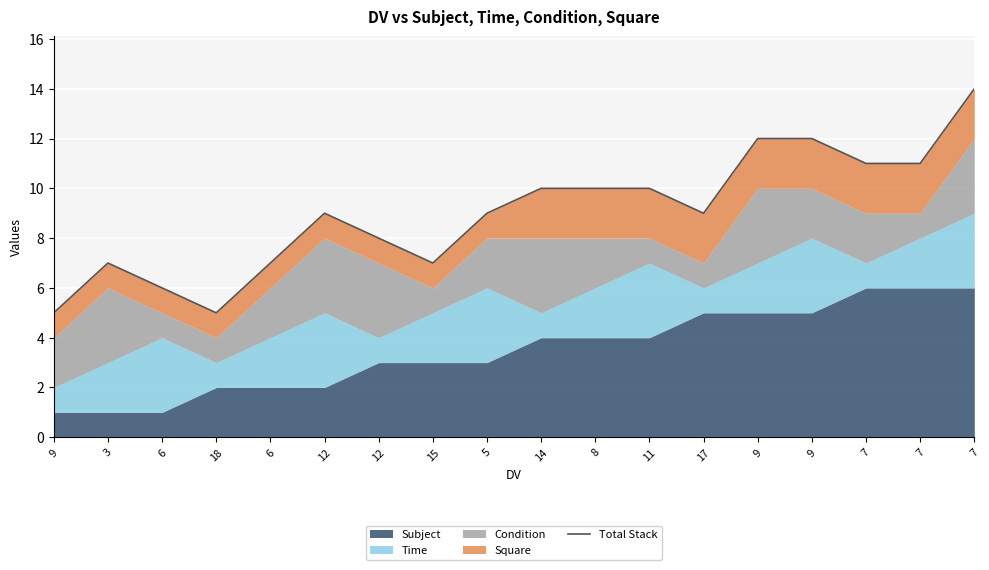

What is the difference between the maximum and minimum values?

9